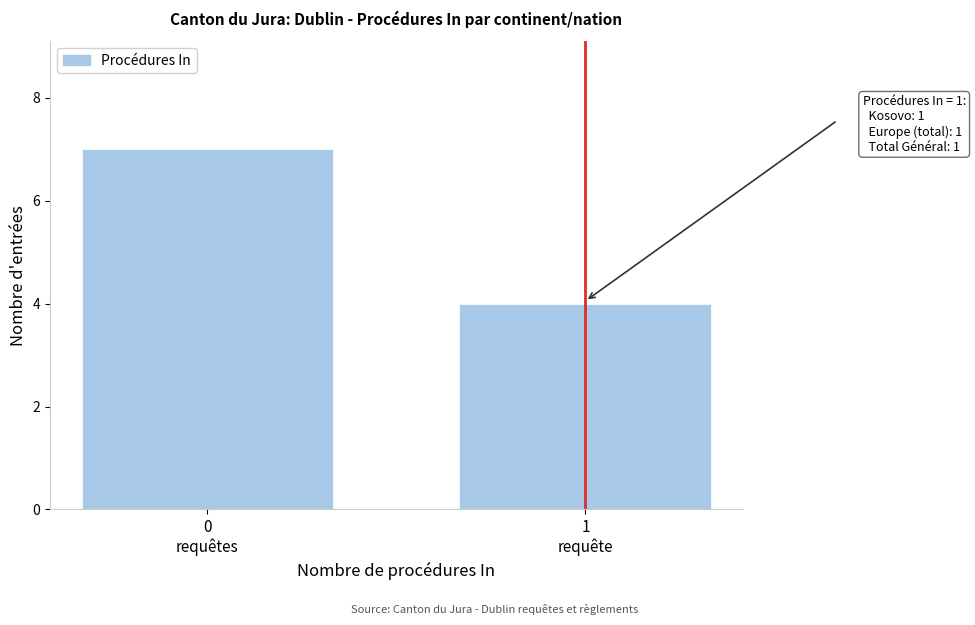

Reading right to left, list all the values displayed in this chart.

4	7